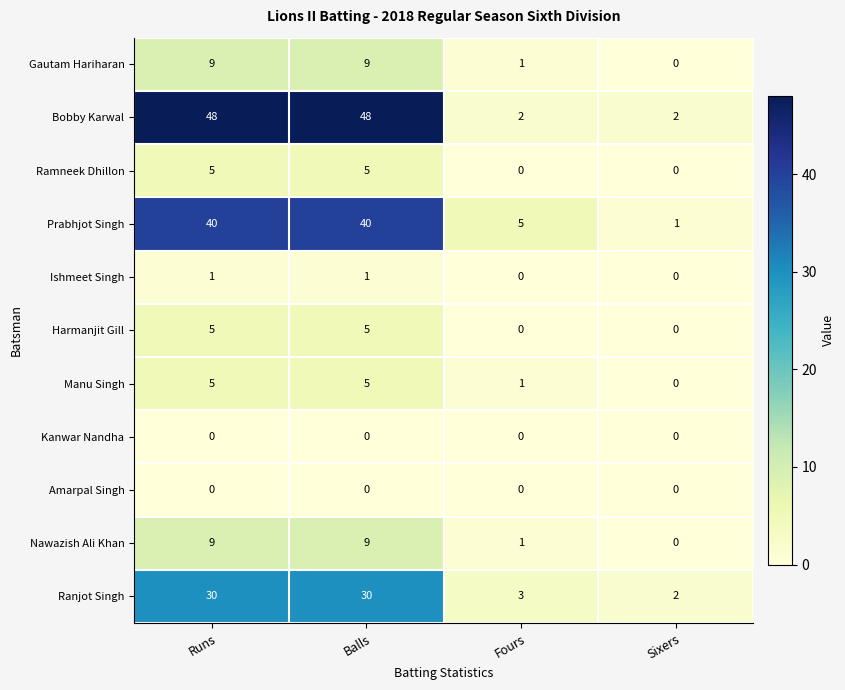

Which series has the largest total across all categories?

Bobby Karwal